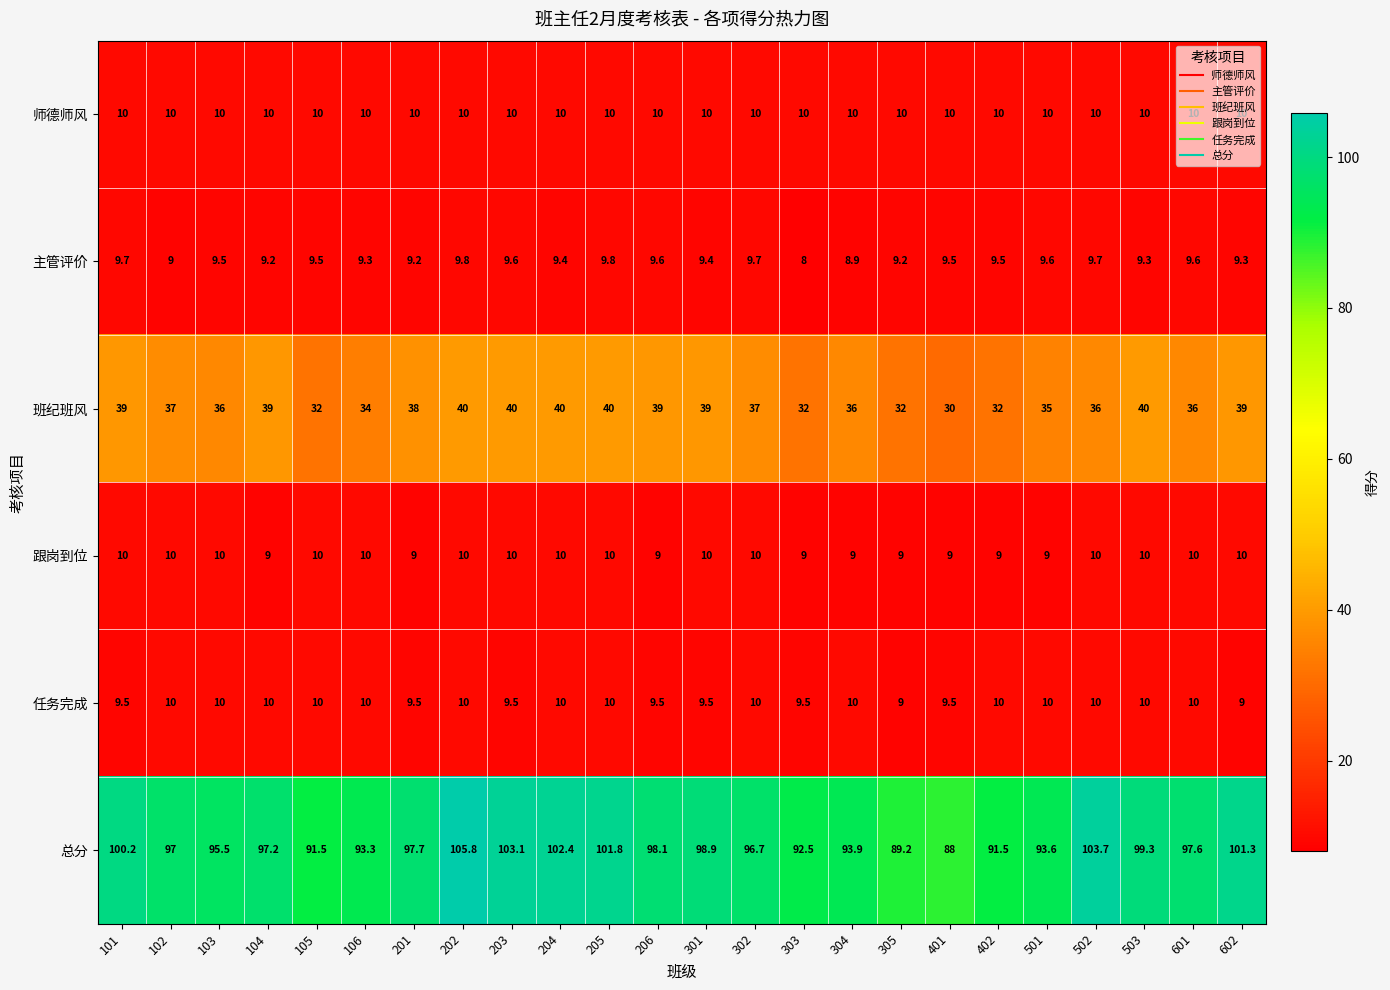

What is the spread (max minus min) of values at 205?

92.0